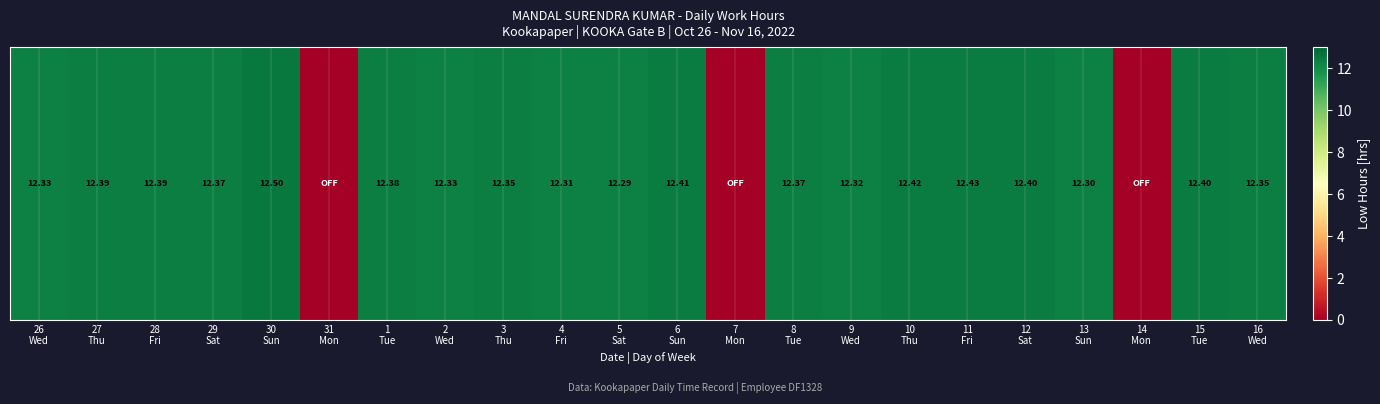

What is the difference between the values at 29
Sat and 30
Sun?

0.1